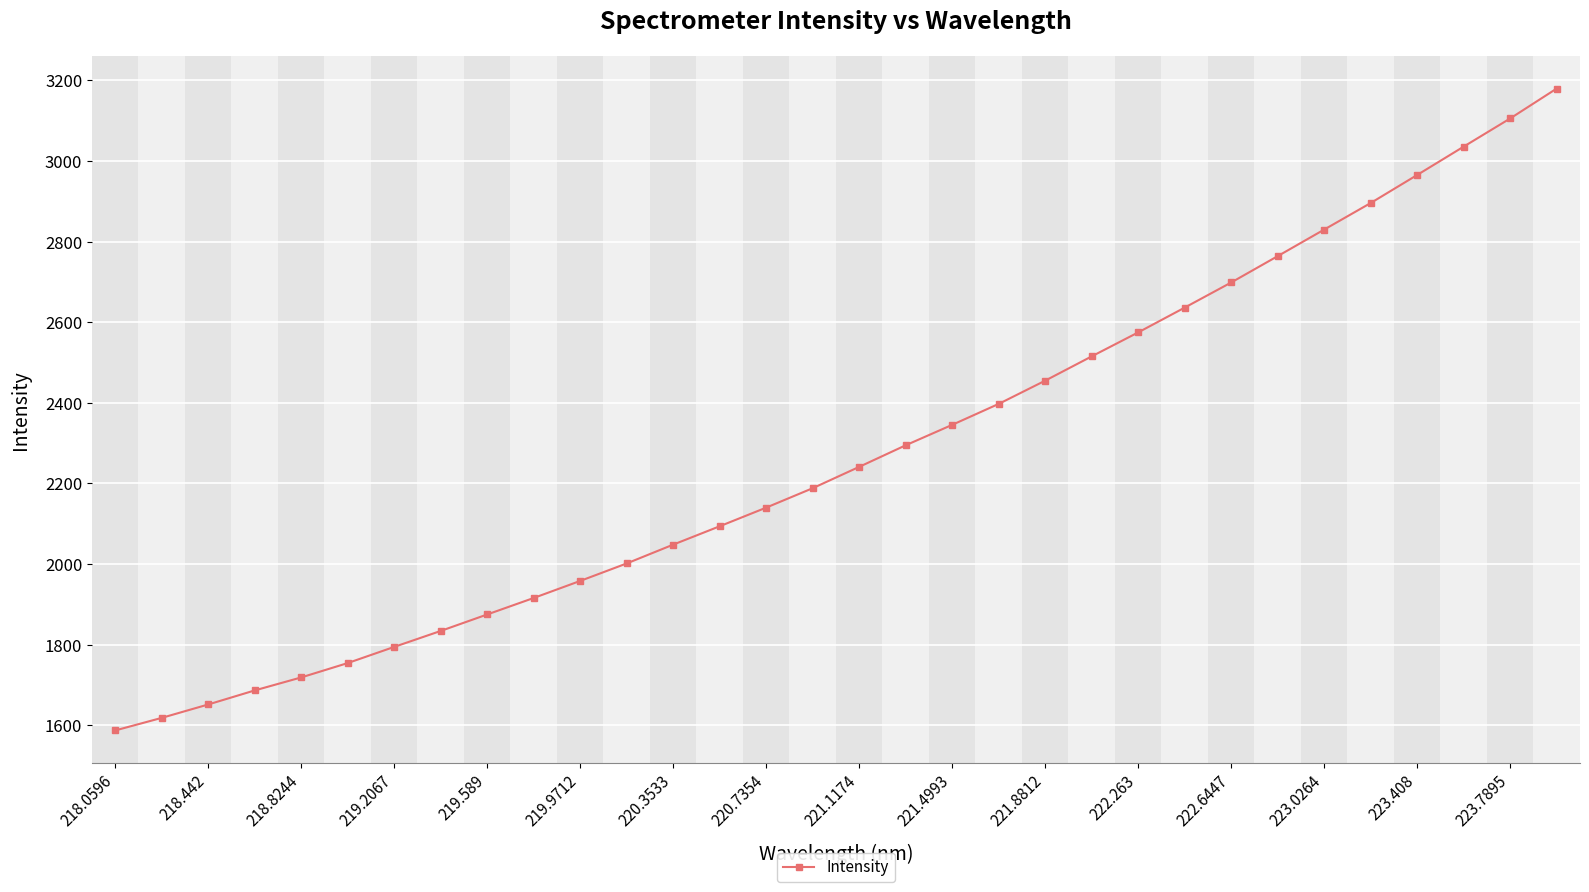

What is the maximum value shown in the chart?

3179.9